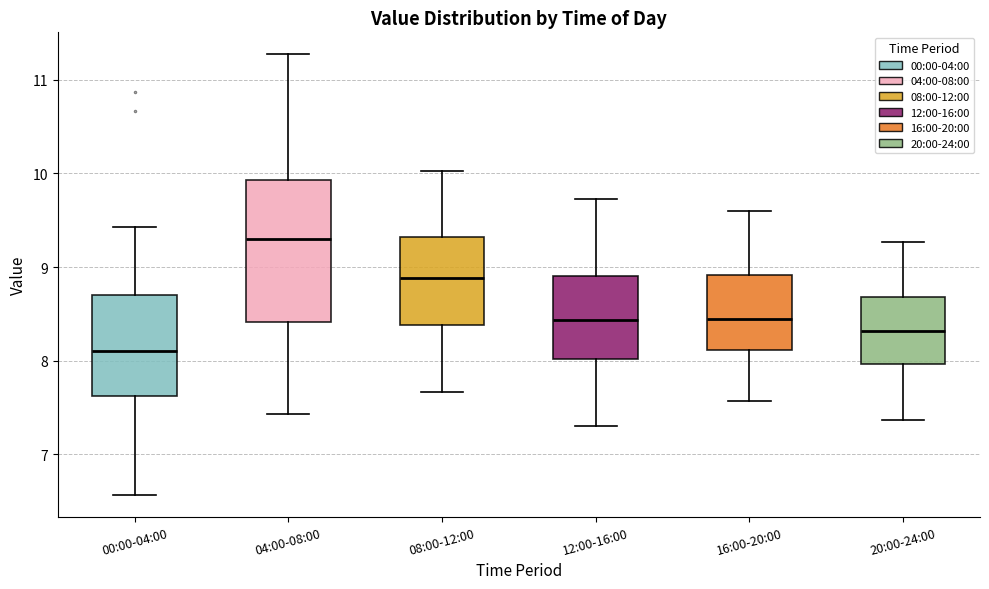

Reading left to right, transcribe this box plot: for each box, give where its median line is, the range the box spans, and where its two whiskers end, as read against the y-axis. The values are not printed on the chart, so give them approximately, as read against the axis.

00:00-04:00: median 8.1, box 7.6 to 8.7, whiskers 6.6 to 9.4
04:00-08:00: median 9.3, box 8.4 to 9.9, whiskers 7.4 to 11.3
08:00-12:00: median 8.9, box 8.4 to 9.3, whiskers 7.7 to 10.0
12:00-16:00: median 8.4, box 8.0 to 8.9, whiskers 7.3 to 9.7
16:00-20:00: median 8.5, box 8.1 to 8.9, whiskers 7.6 to 9.6
20:00-24:00: median 8.3, box 8.0 to 8.7, whiskers 7.4 to 9.3